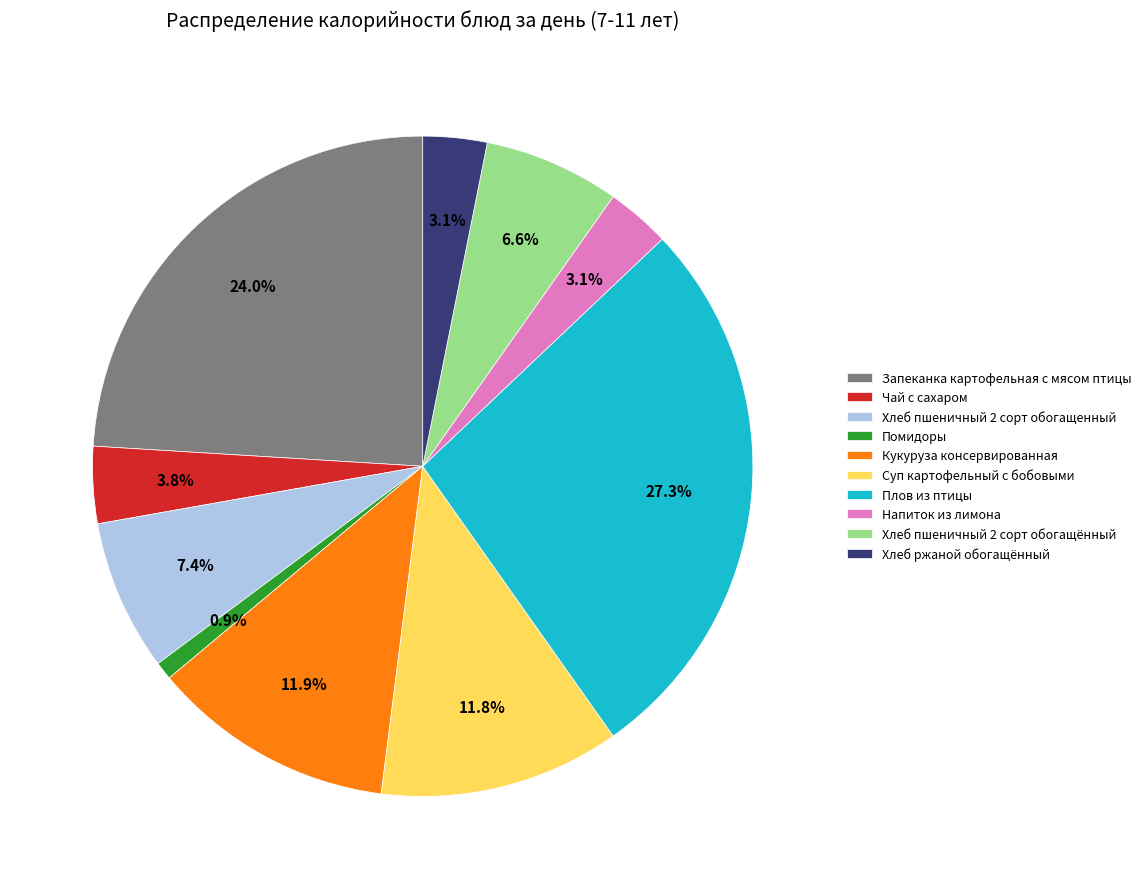

Between Помидоры and Напиток из лимона, which is larger?

Напиток из лимона